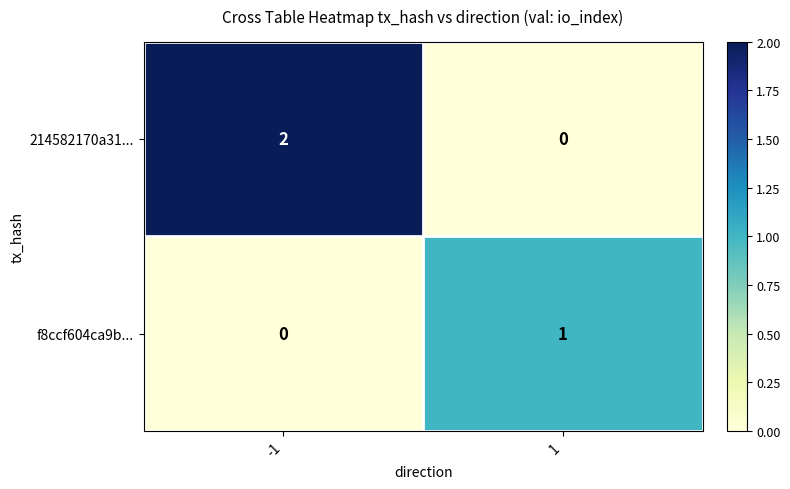

Rank the series by their average value, from lowest to highest.

f8ccf604ca9b..., 214582170a31...